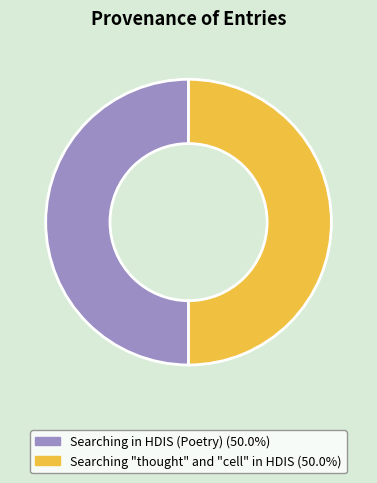

How many slices are in this pie chart?

2